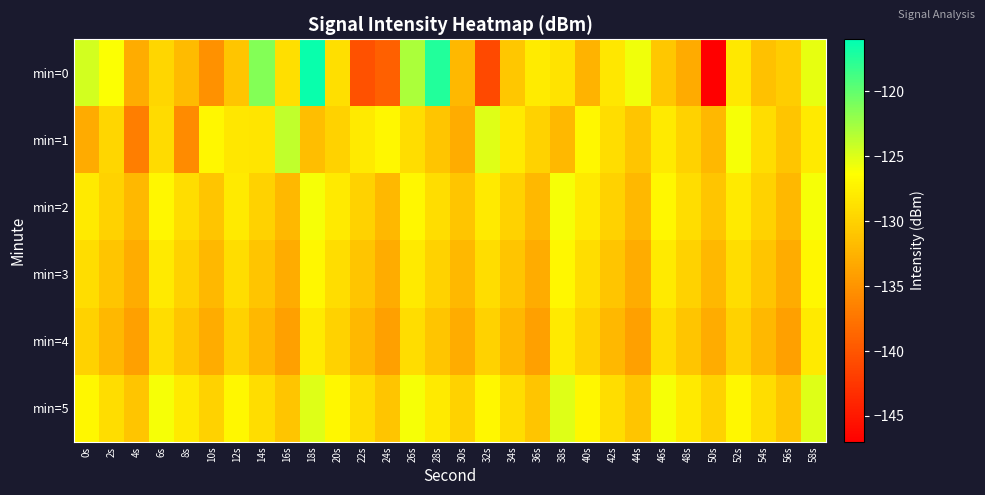

Reading left to right, list all the values displayed in this chart.

min=0: 0s=-124.5	2s=-126.3	4s=-133.0	6s=-129.6	8s=-131.8	10s=-135.2	12s=-130.9	14s=-121.4	16s=-128.9	18s=-116.4	20s=-128.9	22s=-140.4	24s=-139.2	26s=-123.0	28s=-117.4	30s=-132.1	32s=-141.0	34s=-130.9	36s=-128.0	38s=-128.6	40s=-132.4	42s=-128.2	44s=-125.8	46s=-130.8	48s=-133.1	50s=-146.9	52s=-128.2	54s=-131.4	56s=-130.3	58s=-125.4
min=1: 0s=-133.2	2s=-129.7	4s=-136.7	6s=-129.3	8s=-135.7	10s=-127.0	12s=-128.3	14s=-128.4	16s=-123.8	18s=-131.5	20s=-130.0	22s=-128.0	24s=-127.0	26s=-129.0	28s=-131.0	30s=-133.0	32s=-125.0	34s=-128.0	36s=-130.0	38s=-132.0	40s=-127.0	42s=-129.0	44s=-131.0	46s=-128.0	48s=-130.0	50s=-132.0	52s=-126.0	54s=-129.0	56s=-131.0	58s=-128.0
min=2: 0s=-128.0	2s=-130.0	4s=-132.0	6s=-127.0	8s=-129.0	10s=-131.0	12s=-128.0	14s=-130.0	16s=-132.0	18s=-126.0	20s=-128.0	22s=-130.0	24s=-132.0	26s=-127.0	28s=-129.0	30s=-131.0	32s=-128.0	34s=-130.0	36s=-132.0	38s=-126.0	40s=-128.0	42s=-130.0	44s=-132.0	46s=-127.0	48s=-129.0	50s=-131.0	52s=-128.0	54s=-130.0	56s=-132.0	58s=-126.0
min=3: 0s=-129.0	2s=-131.0	4s=-133.0	6s=-128.0	8s=-130.0	10s=-132.0	12s=-129.0	14s=-131.0	16s=-133.0	18s=-127.0	20s=-129.0	22s=-131.0	24s=-133.0	26s=-128.0	28s=-130.0	30s=-132.0	32s=-129.0	34s=-131.0	36s=-133.0	38s=-127.0	40s=-129.0	42s=-131.0	44s=-133.0	46s=-128.0	48s=-130.0	50s=-132.0	52s=-129.0	54s=-131.0	56s=-133.0	58s=-127.0
min=4: 0s=-130.0	2s=-132.0	4s=-134.0	6s=-129.0	8s=-131.0	10s=-133.0	12s=-130.0	14s=-132.0	16s=-134.0	18s=-128.0	20s=-130.0	22s=-132.0	24s=-134.0	26s=-129.0	28s=-131.0	30s=-133.0	32s=-130.0	34s=-132.0	36s=-134.0	38s=-128.0	40s=-130.0	42s=-132.0	44s=-134.0	46s=-129.0	48s=-131.0	50s=-133.0	52s=-130.0	54s=-132.0	56s=-134.0	58s=-128.0
min=5: 0s=-127.0	2s=-129.0	4s=-131.0	6s=-126.0	8s=-128.0	10s=-130.0	12s=-127.0	14s=-129.0	16s=-131.0	18s=-125.0	20s=-127.0	22s=-129.0	24s=-131.0	26s=-126.0	28s=-128.0	30s=-130.0	32s=-127.0	34s=-129.0	36s=-131.0	38s=-125.0	40s=-127.0	42s=-129.0	44s=-131.0	46s=-126.0	48s=-128.0	50s=-130.0	52s=-127.0	54s=-129.0	56s=-131.0	58s=-125.0